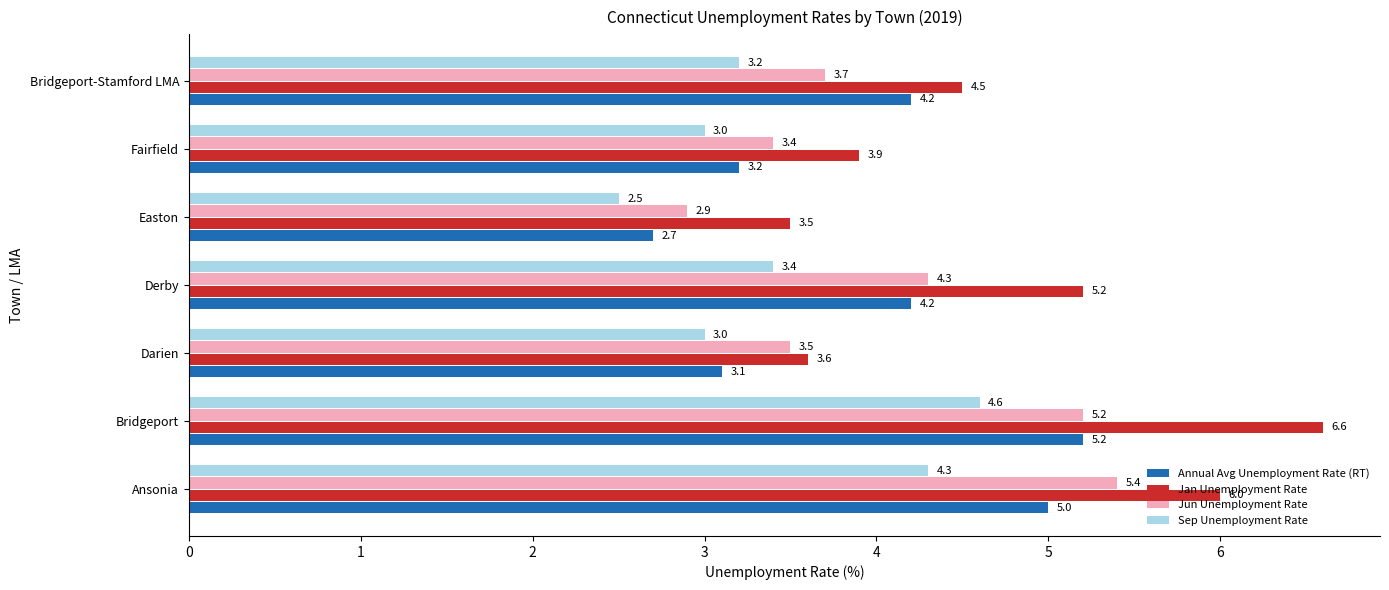

How many Jan Unemployment Rate values are between 3 and 6?

6